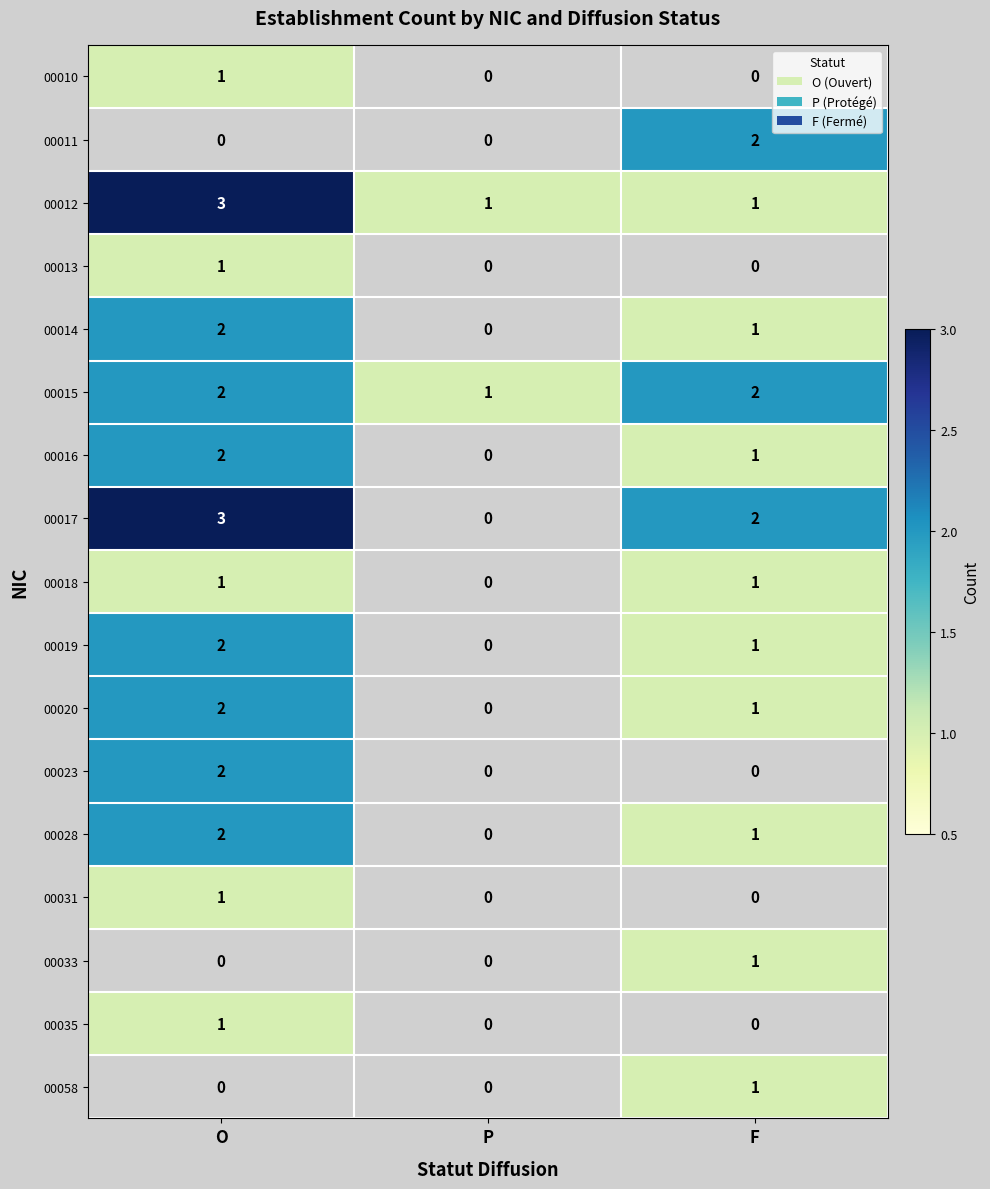

The value of 00018 at F is 1. True or false?

True